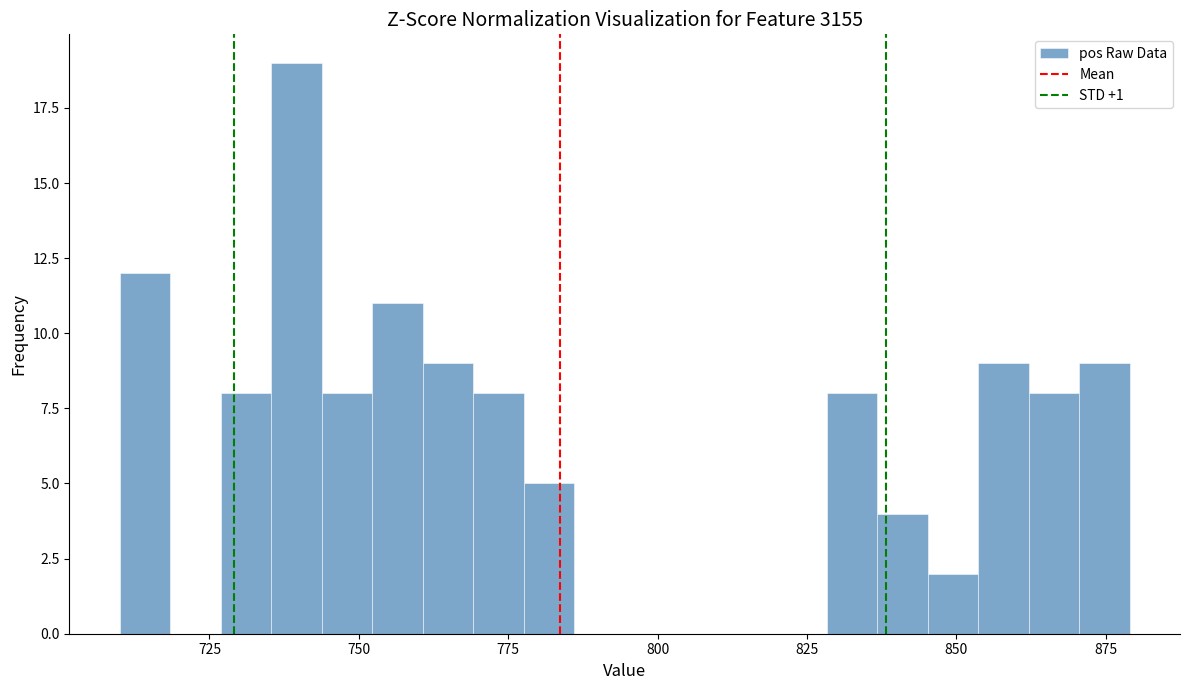

Read against the x-axis, roughly where is the centre of the tallest bar?

740